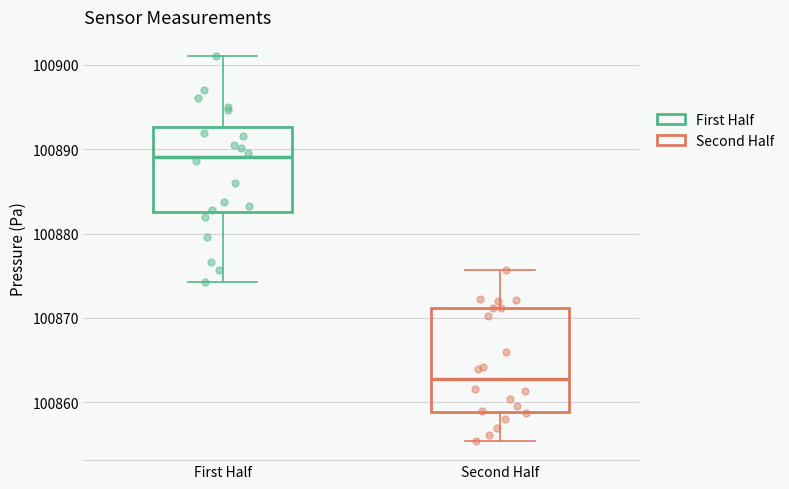

Where is the lower edge of the box for Second Half on the y-axis? The values are not printed on the chart, so give them approximately, as read against the axis.

100859